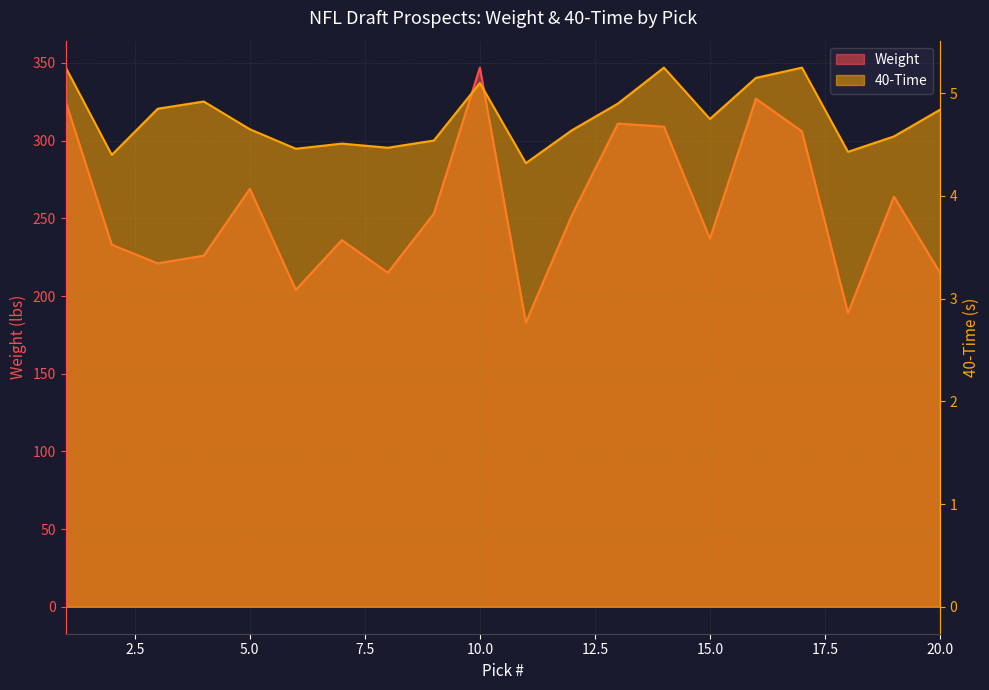

The 40-Time series shows 1.1 at 15. True or false?

False